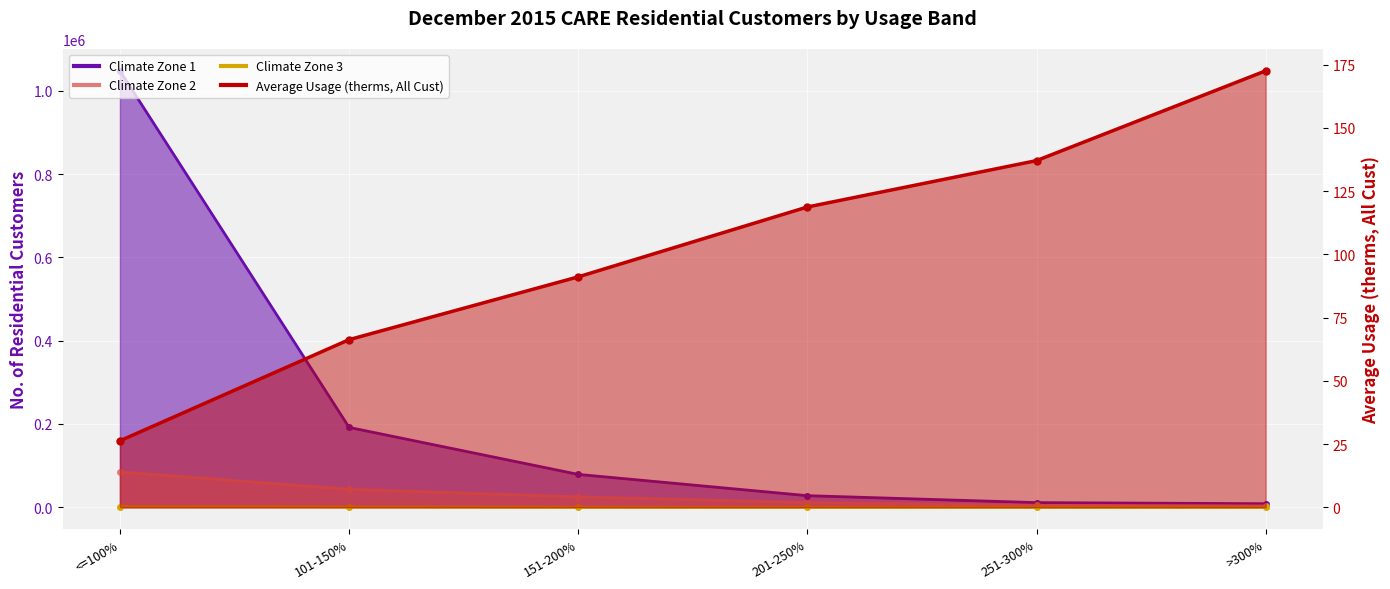

True or false: Climate Zone 3 and Climate Zone 1 intersect in this chart.

False